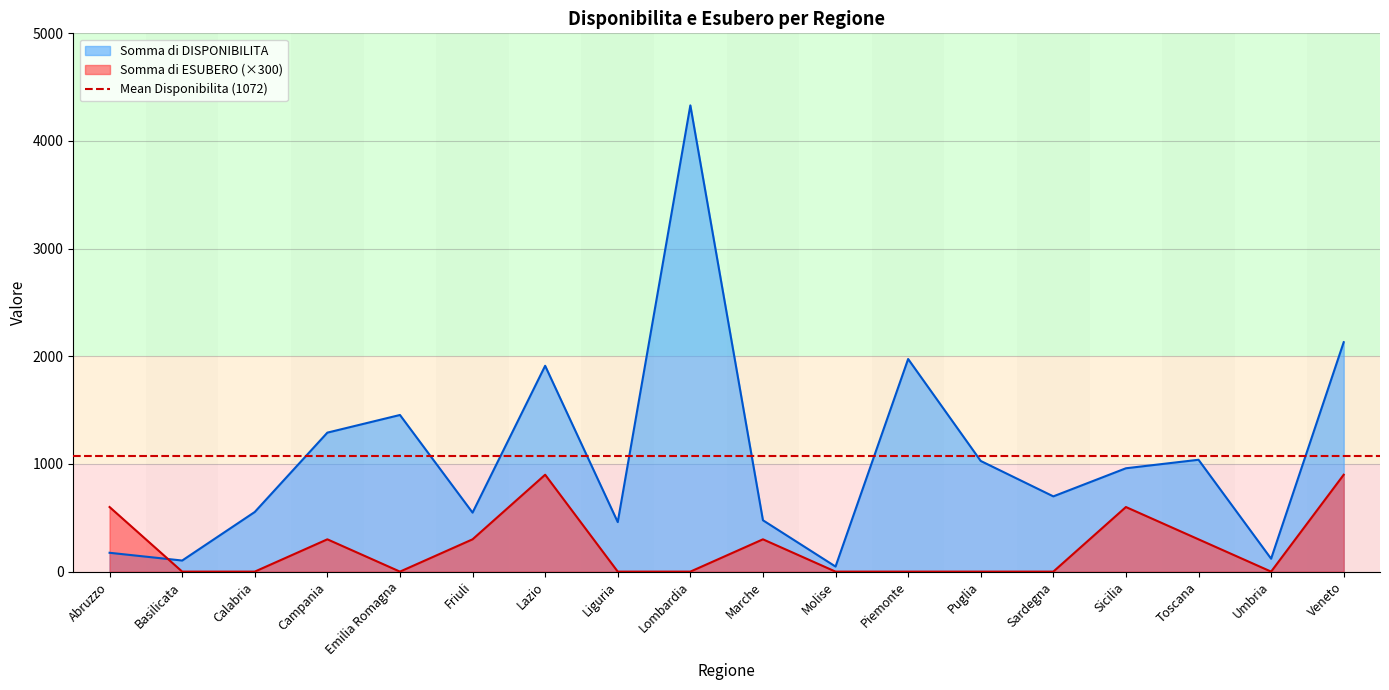

List the series in order of their peak value, lowest first.

Somma di ESUBERO, Somma di DISPONIBILITA